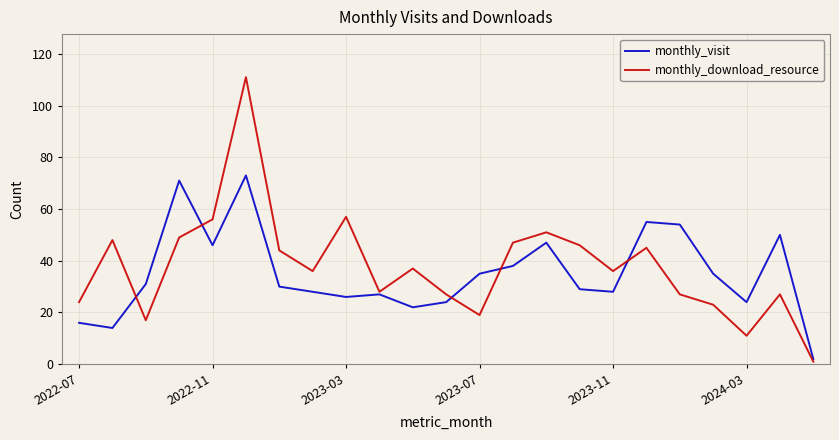

Reading right to left, list all the values displayed in this chart.

monthly_visit: 2	50	24	35	54	55	28	29	47	38	35	24	22	27	26	28	30	73	46	71	31	14	16
monthly_download_resource: 1	27	11	23	27	45	36	46	51	47	19	27	37	28	57	36	44	111	56	49	17	48	24